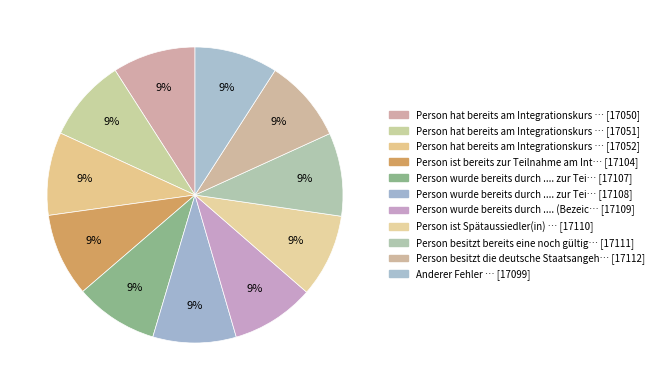

How many slices are in this pie chart?

11